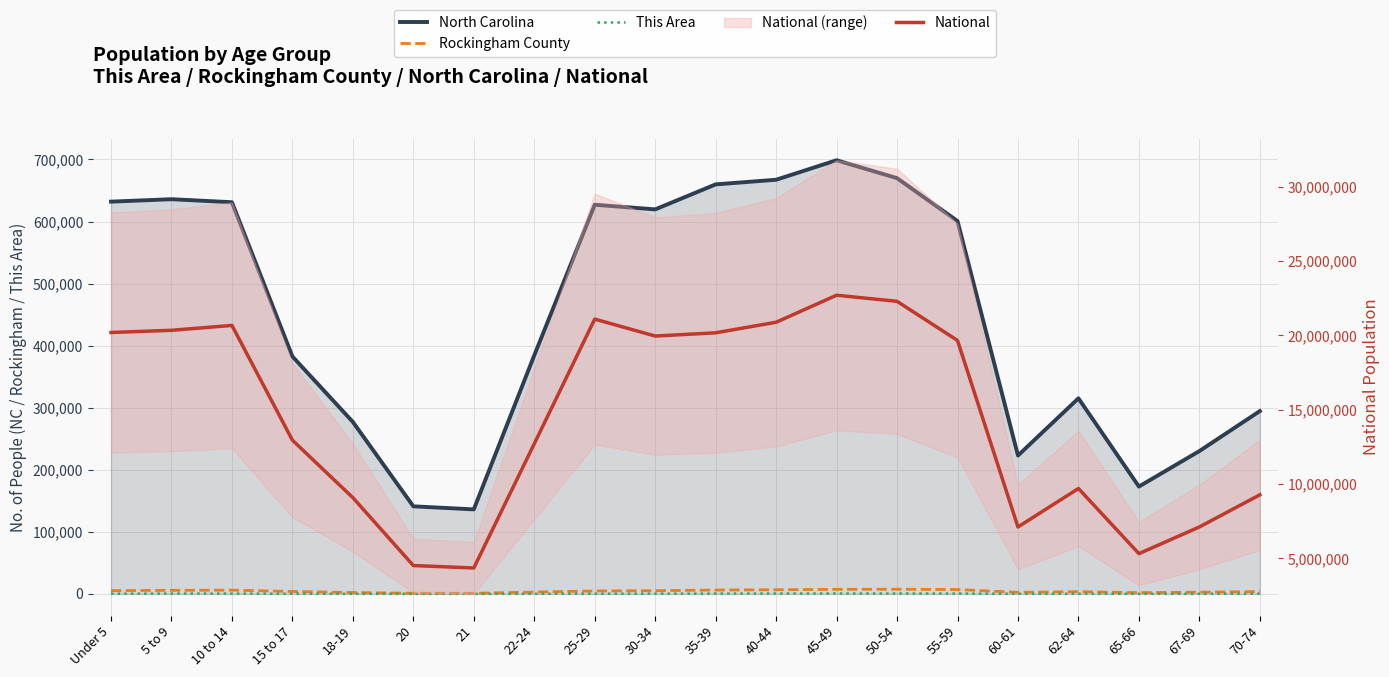

Rank the categories by This Area value from lowest to highest.

21, 20, 65-66, 18-19, 22-24, 67-69, 60-61, 62-64, 70-74, 15 to 17, 25-29, Under 5, 30-34, 35-39, 5 to 9, 10 to 14, 55-59, 40-44, 50-54, 45-49